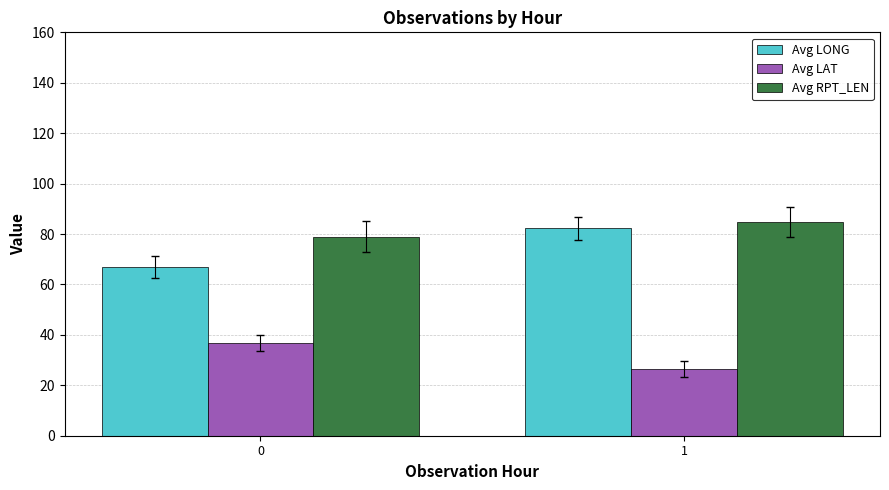

Which series has the largest total across all categories?

Avg RPT_LEN